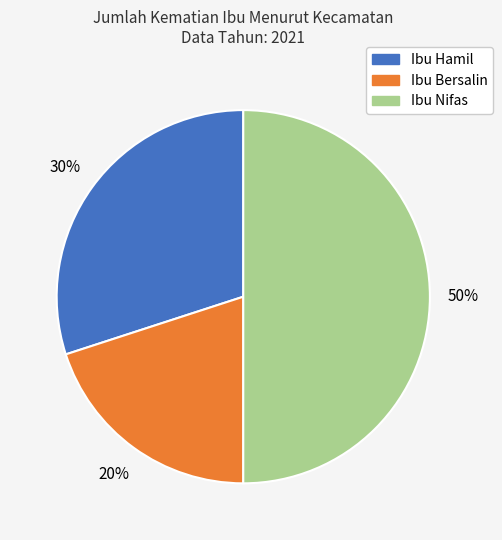

What is the ratio of the value at Ibu Bersalin to the value at Ibu Hamil?

0.7